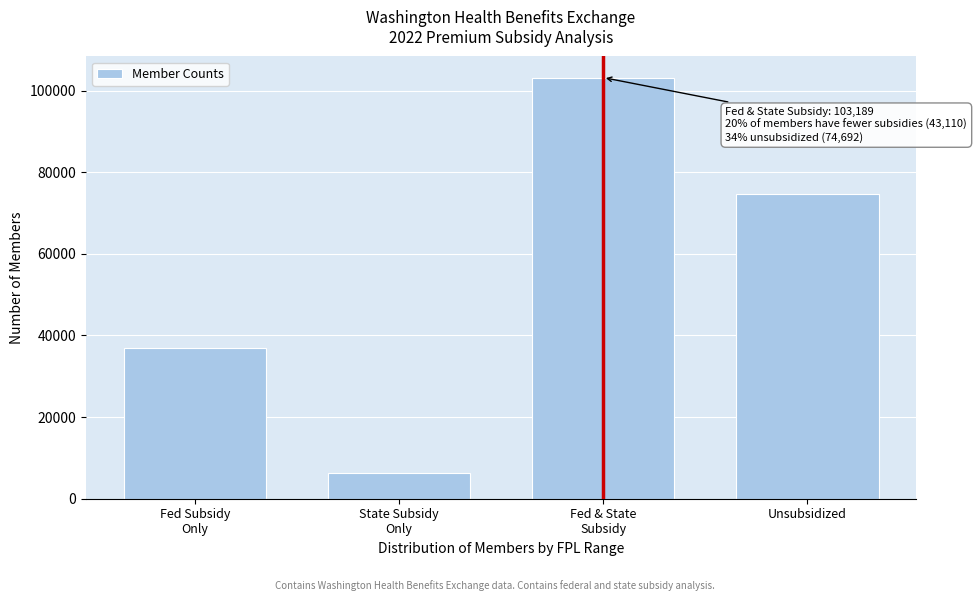

Reading left to right, what are all the values shown in this chart?

36926.2	6184.3	103188.9	74692.5